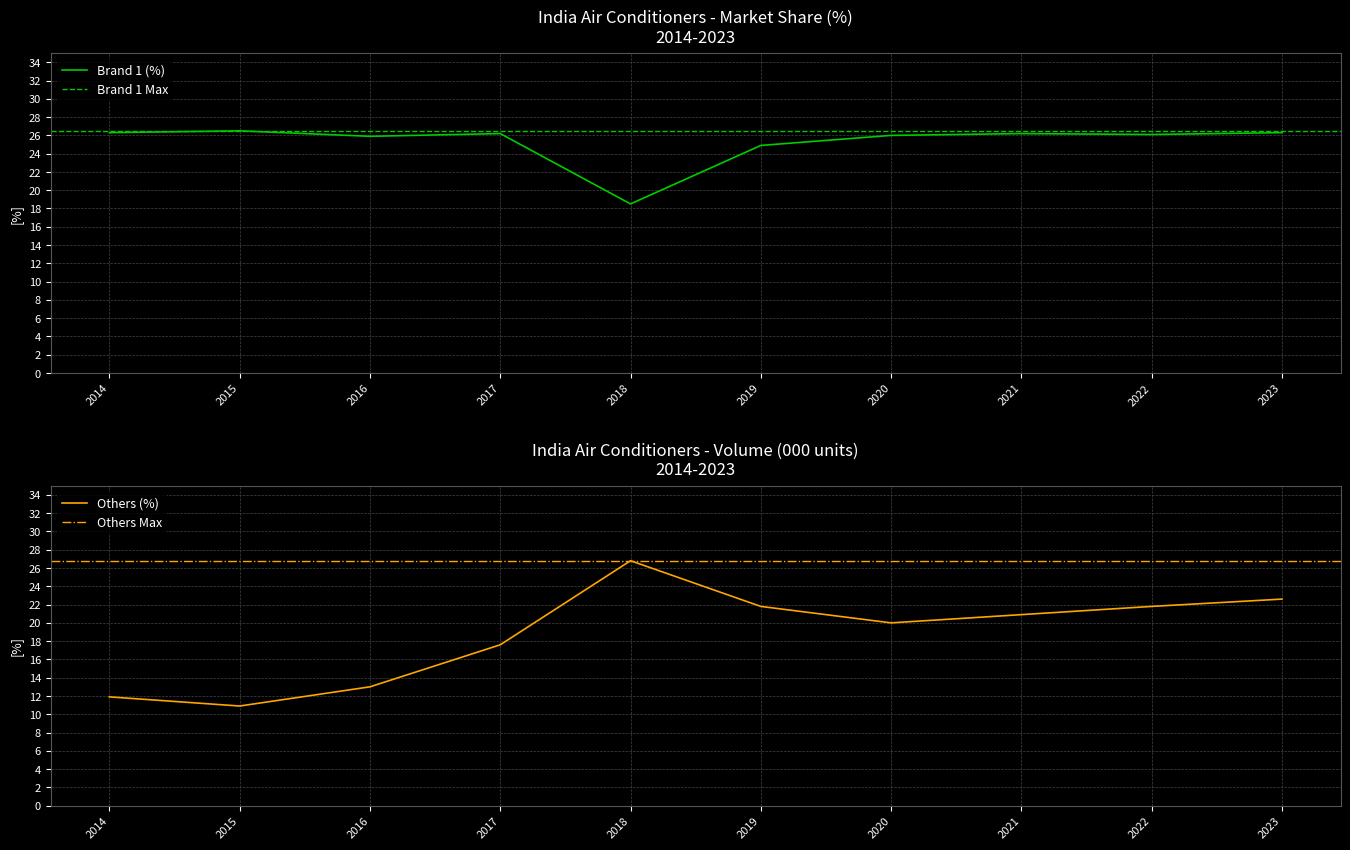

What is the lowest value of the Brand 1 (%) series?

18.5